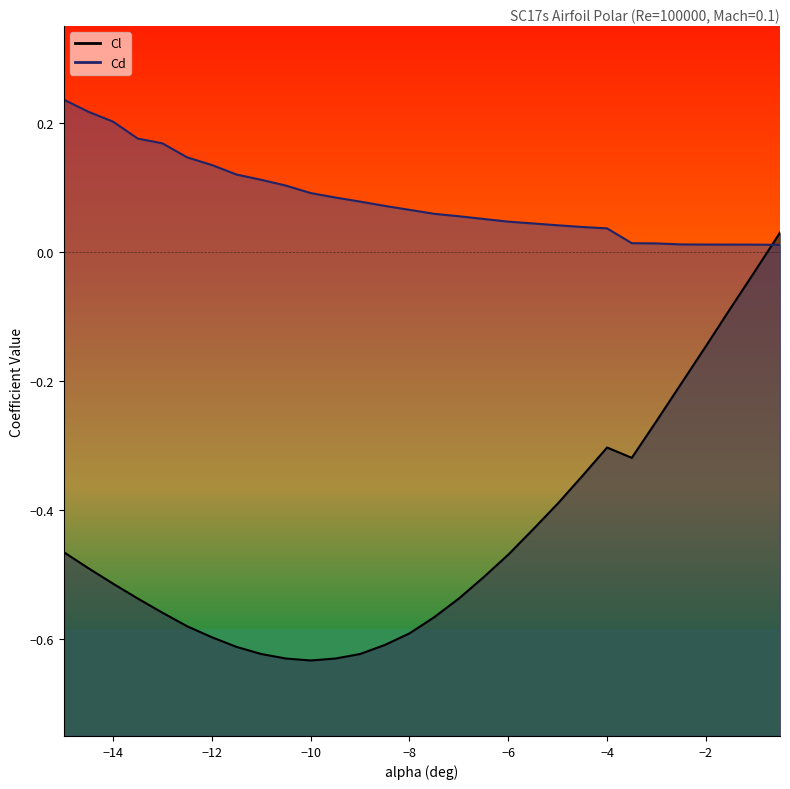

True or false: Cd has more than 0 interior local peaks.

False